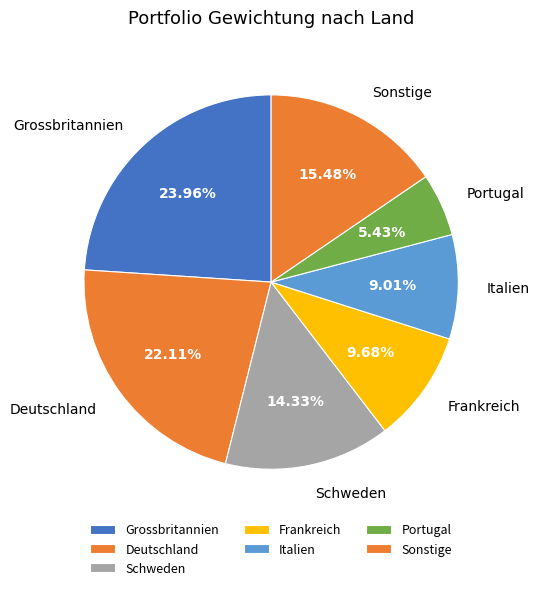

To the nearest percent, what is the average slice percentage?

14%